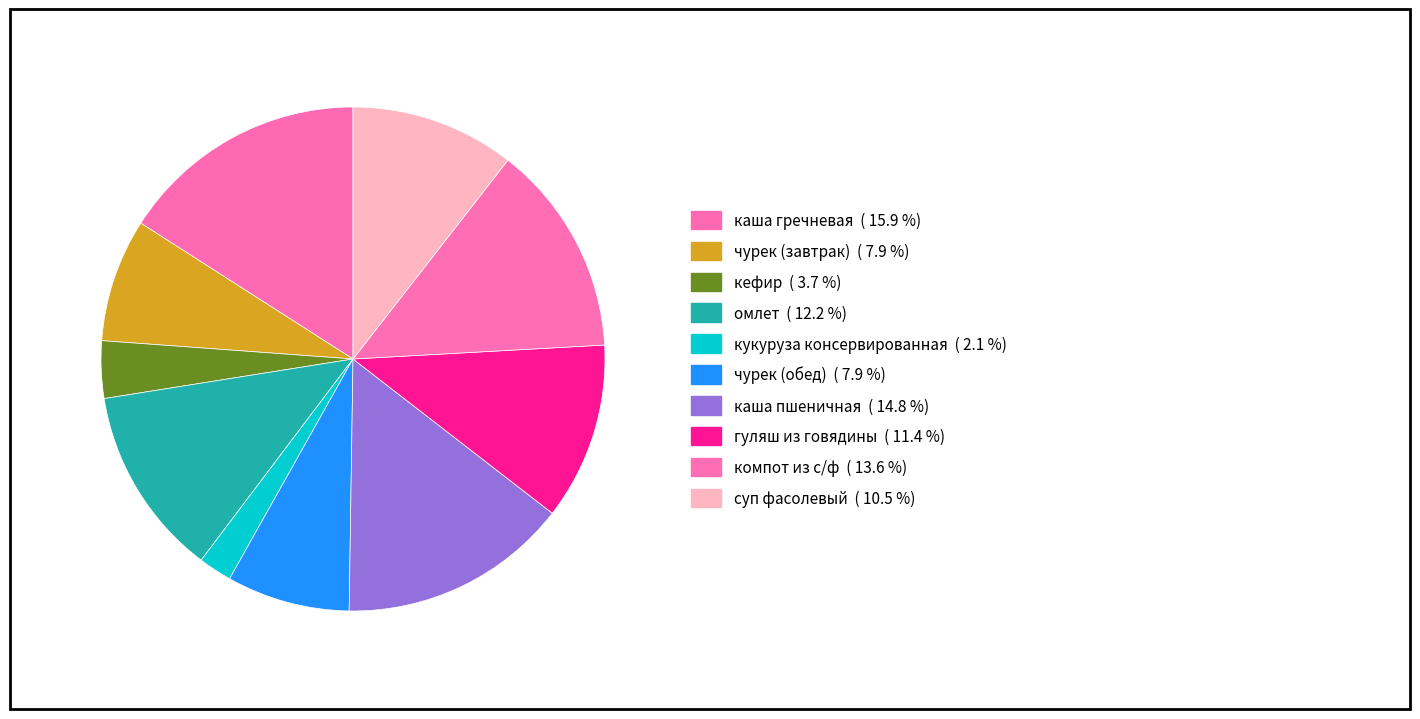

Does any single category account for the majority?

No